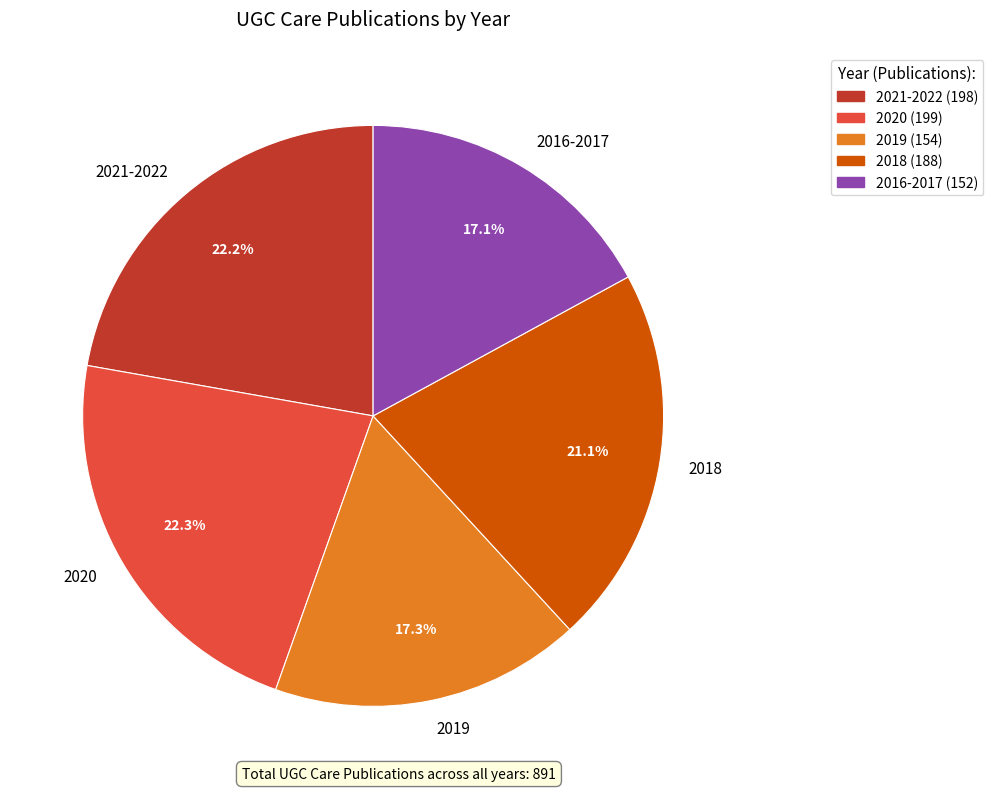

True or false: 2020 accounts for 22% of the total.

True